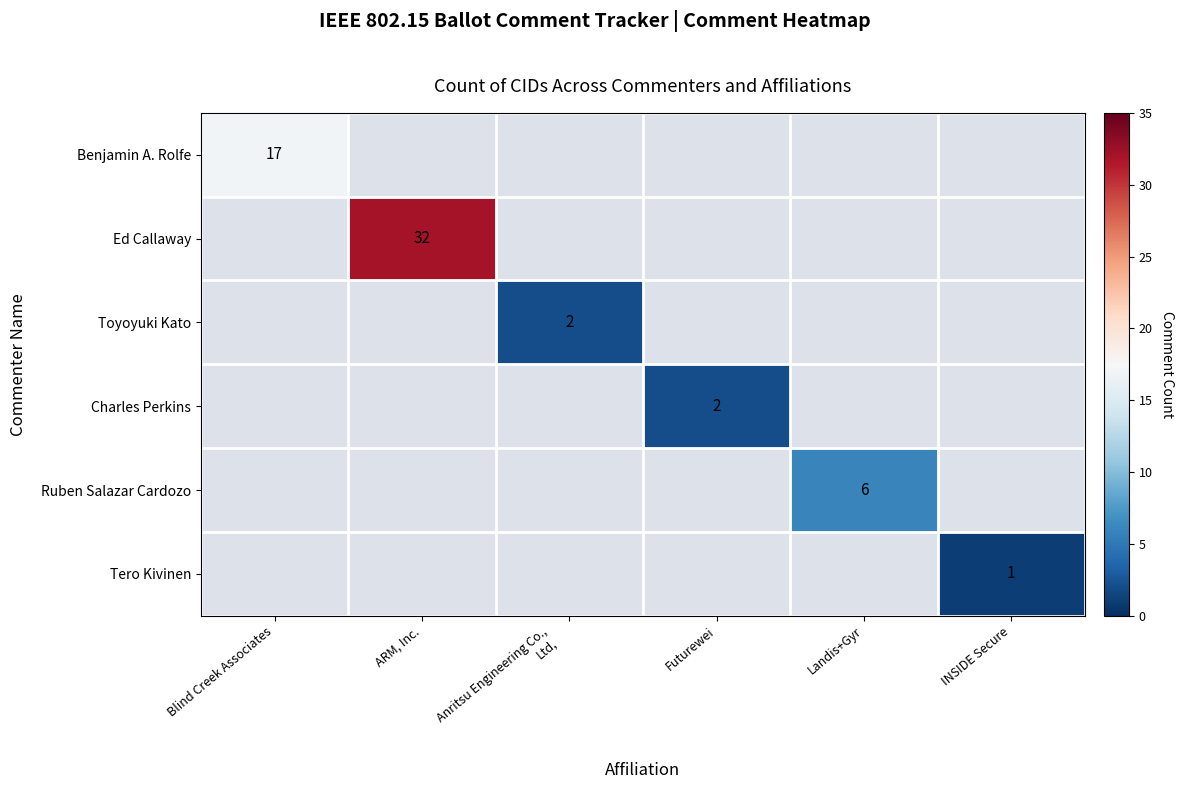

True or false: Ruben Salazar Cardozo has a value of 6 at Landis+Gyr.

True